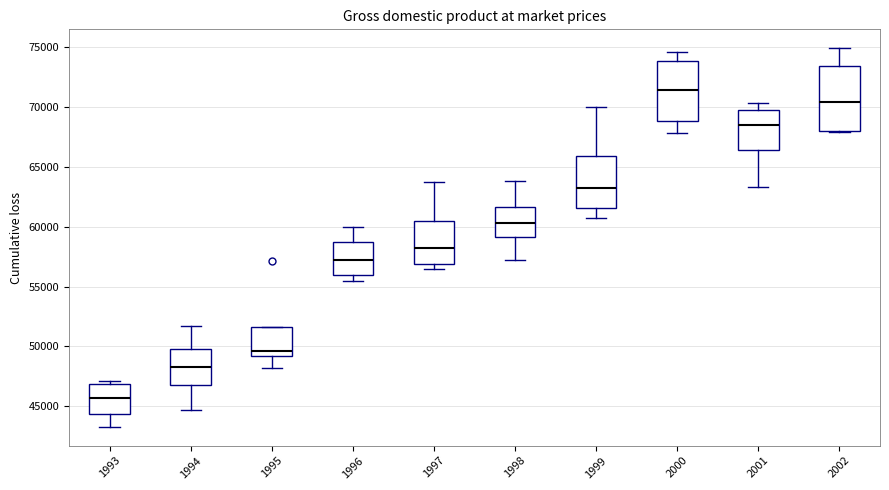

Which box has the highest median line?

2000